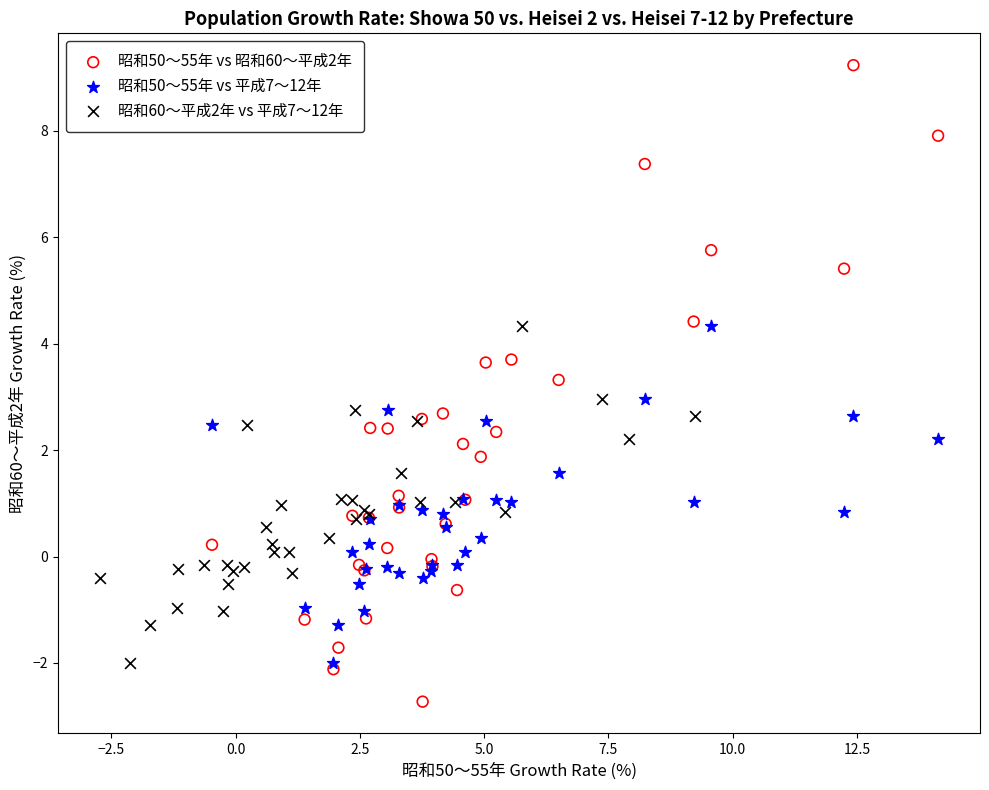

Which series has the widest spread of Y values?

昭和50～55年 vs 昭和60～平成2年